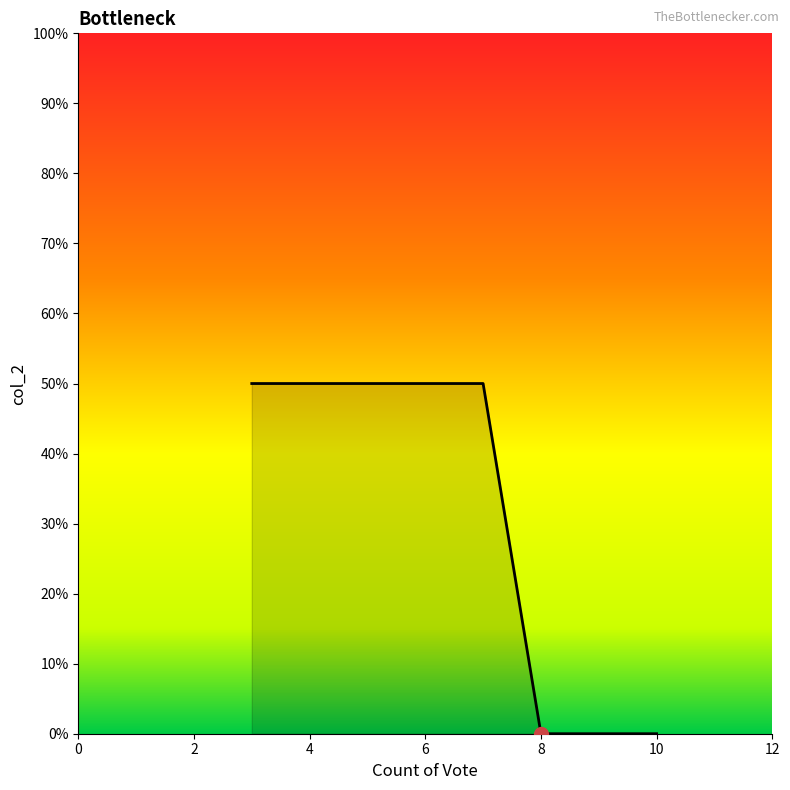

Count the number of data series in this chart.

1